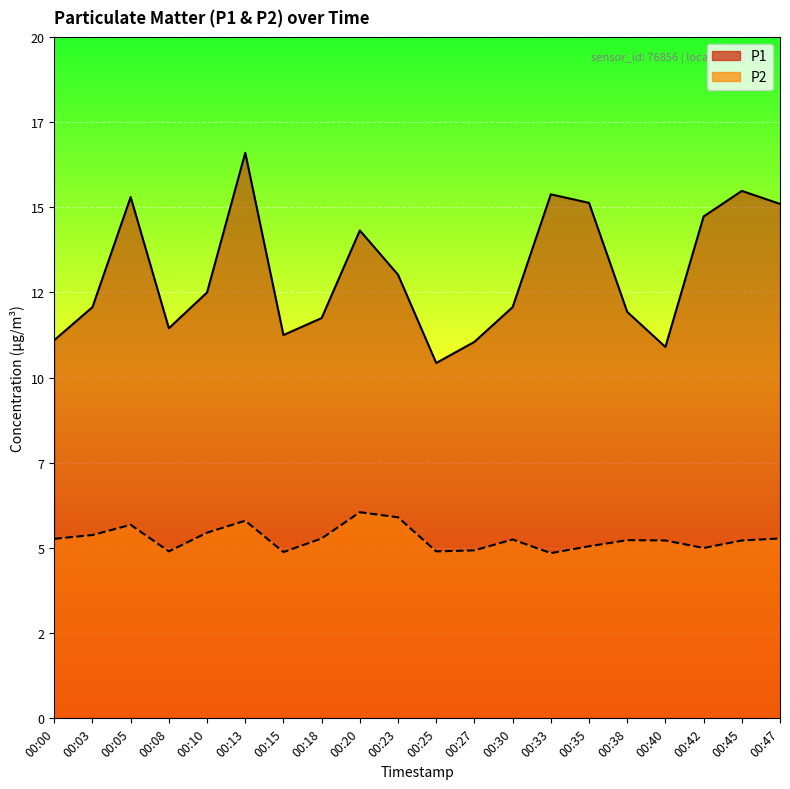

What is the difference between the highest and lowest values at 00:25?

5.5